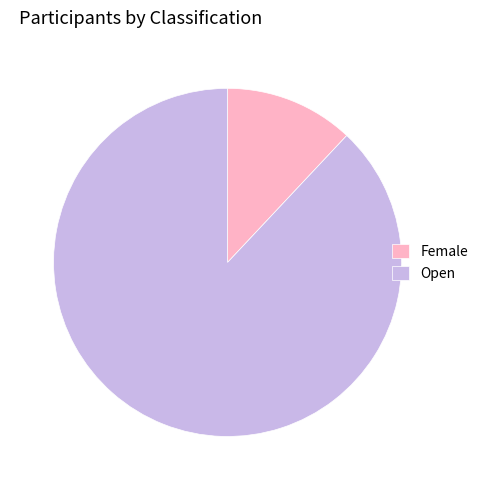

Combined, do Open and Female account for over 50%?

Yes